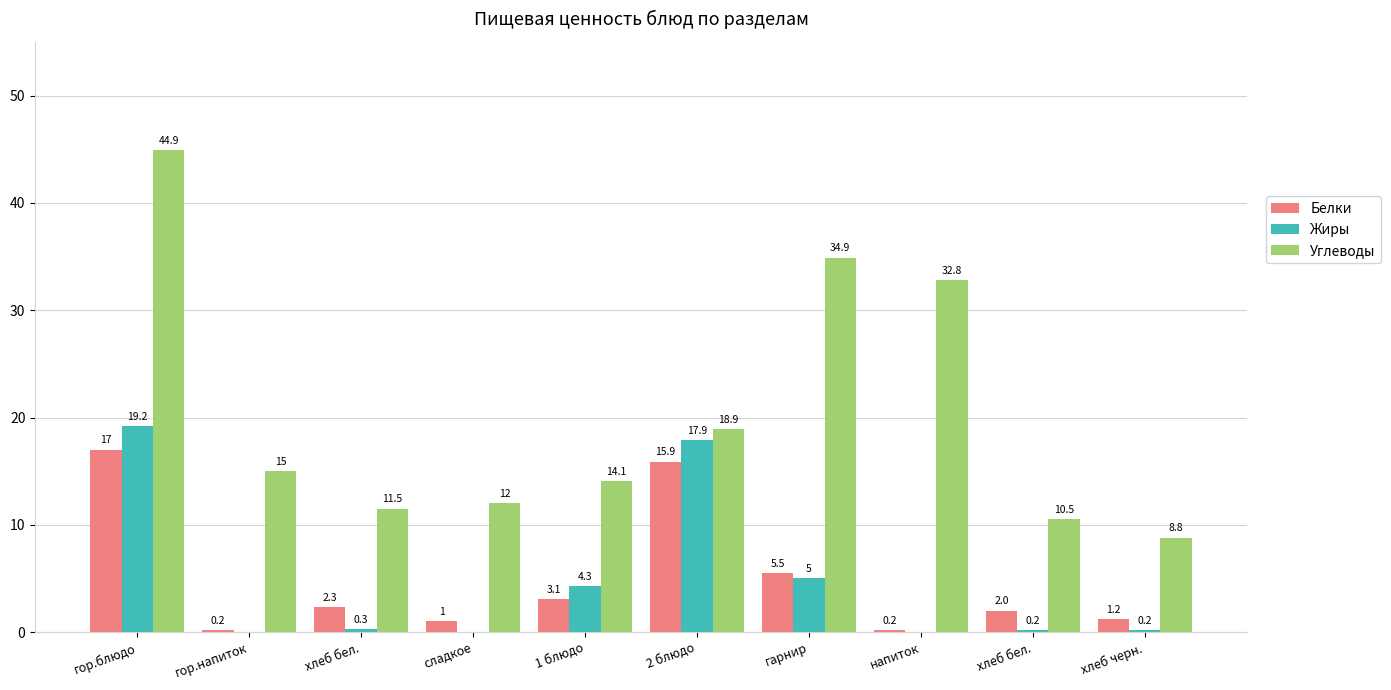

What are all the series names shown in the legend?

Белки, Жиры, Углеводы